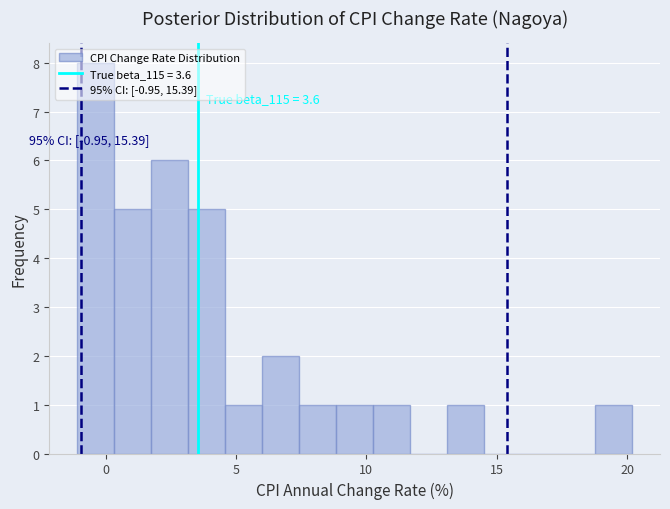

Read against the x-axis, roughly where is the centre of the tallest bar?

-0.5